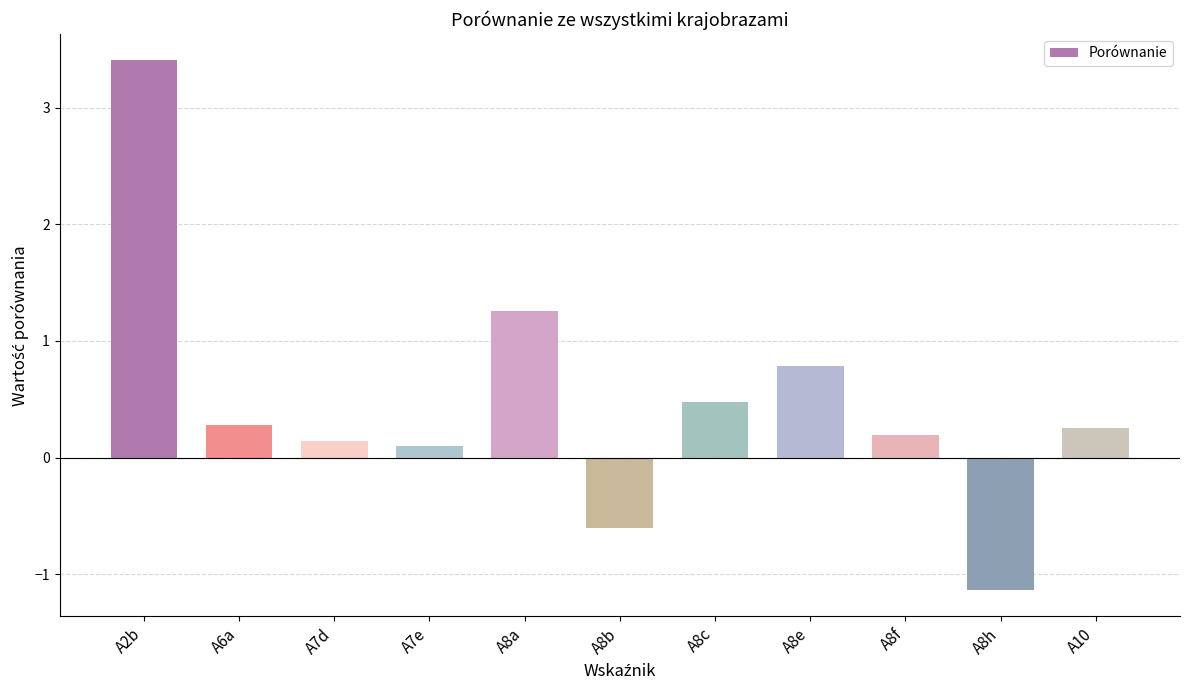

What is the average value?

0.5